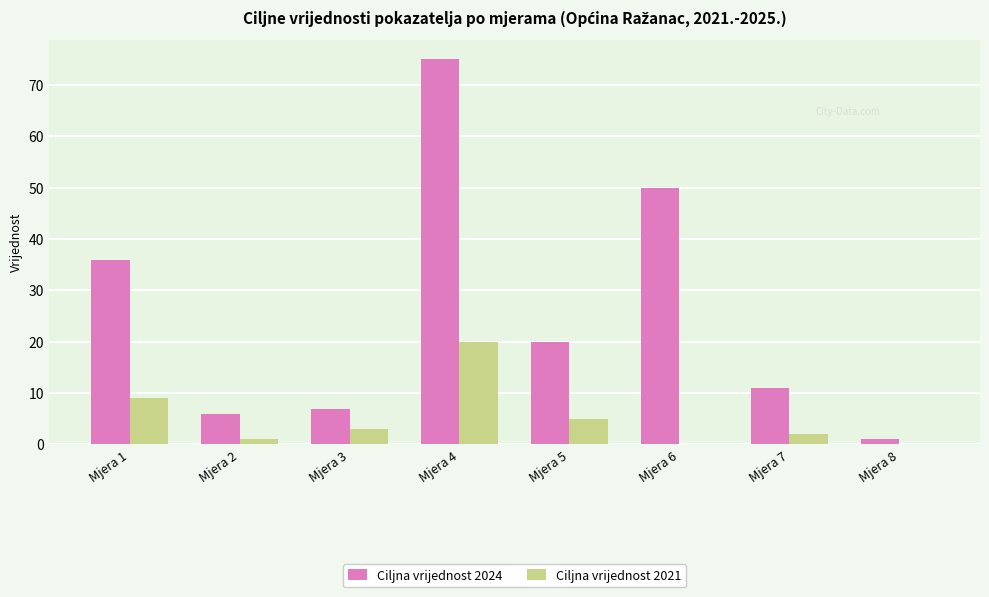

Reading left to right, extract all data points from this chart.

Ciljna vrijednost 2024: Mjera 1=36	Mjera 2=6	Mjera 3=7	Mjera 4=75	Mjera 5=20	Mjera 6=50	Mjera 7=11	Mjera 8=1
Ciljna vrijednost 2021: Mjera 1=9	Mjera 2=1	Mjera 3=3	Mjera 4=20	Mjera 5=5	Mjera 6=0	Mjera 7=2	Mjera 8=0